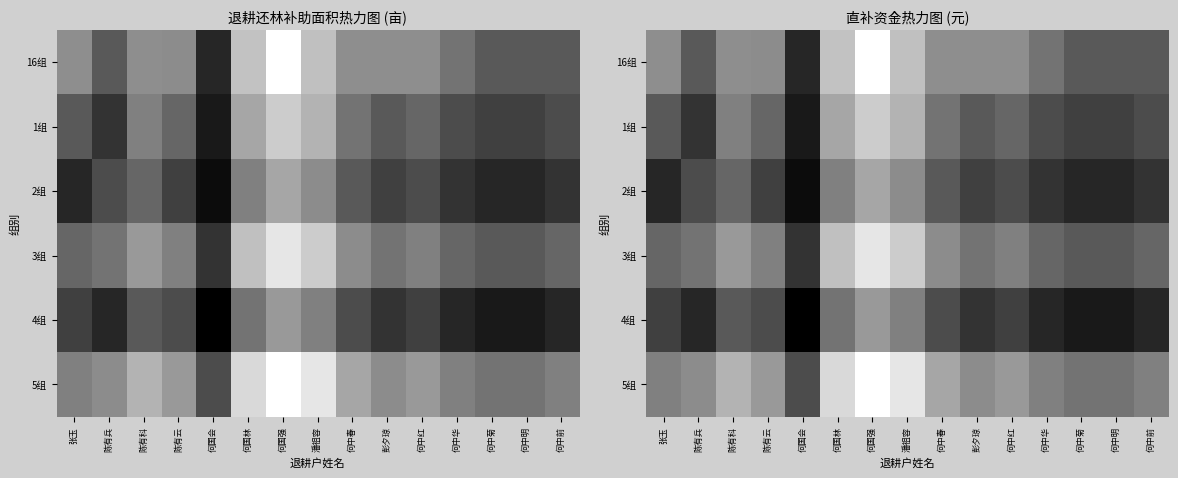

Which has a higher value, 陈有云 or 何国强?

何国强